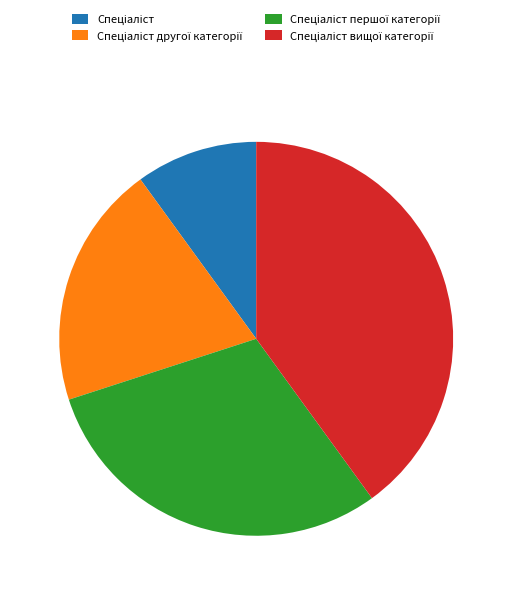

Is there a majority slice in this chart?

No